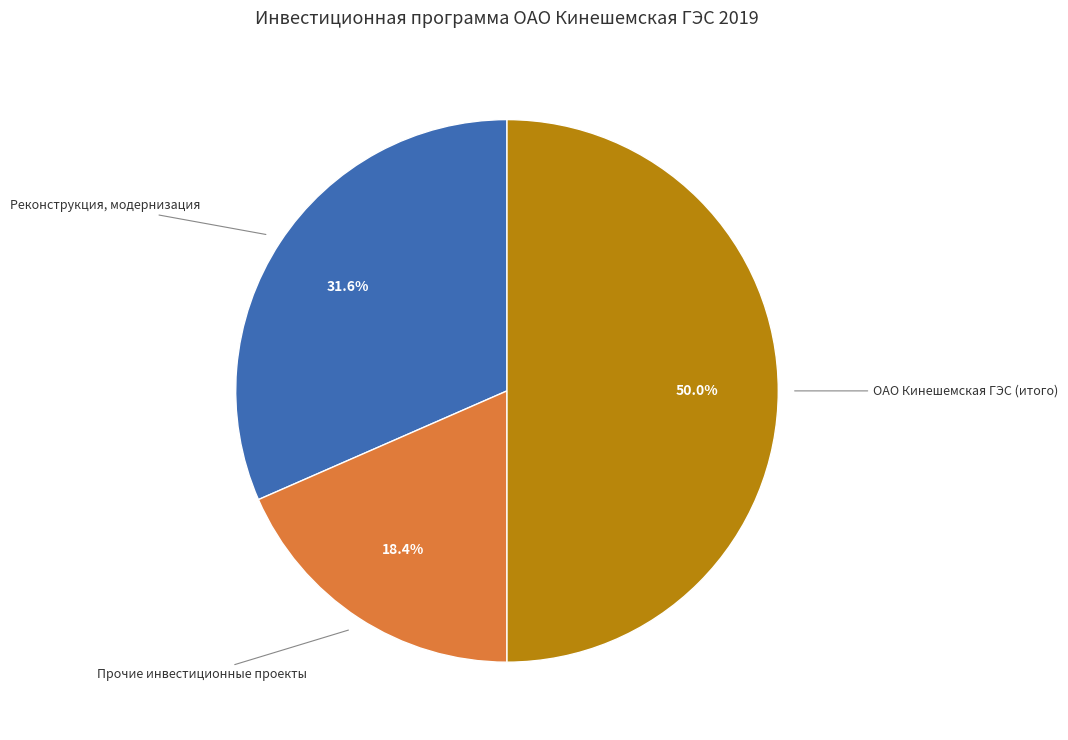

Approximately how many times larger is the value at Прочие инвестиционные проекты compared to ОАО Кинешемская ГЭС (итого)?

0.4